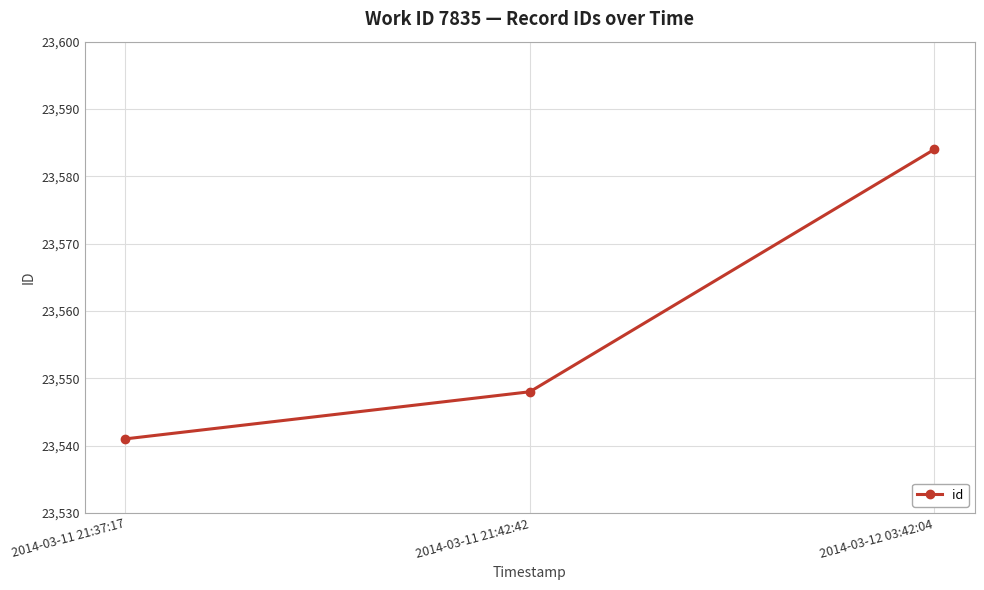

What is the difference between the maximum and second lowest values?

36